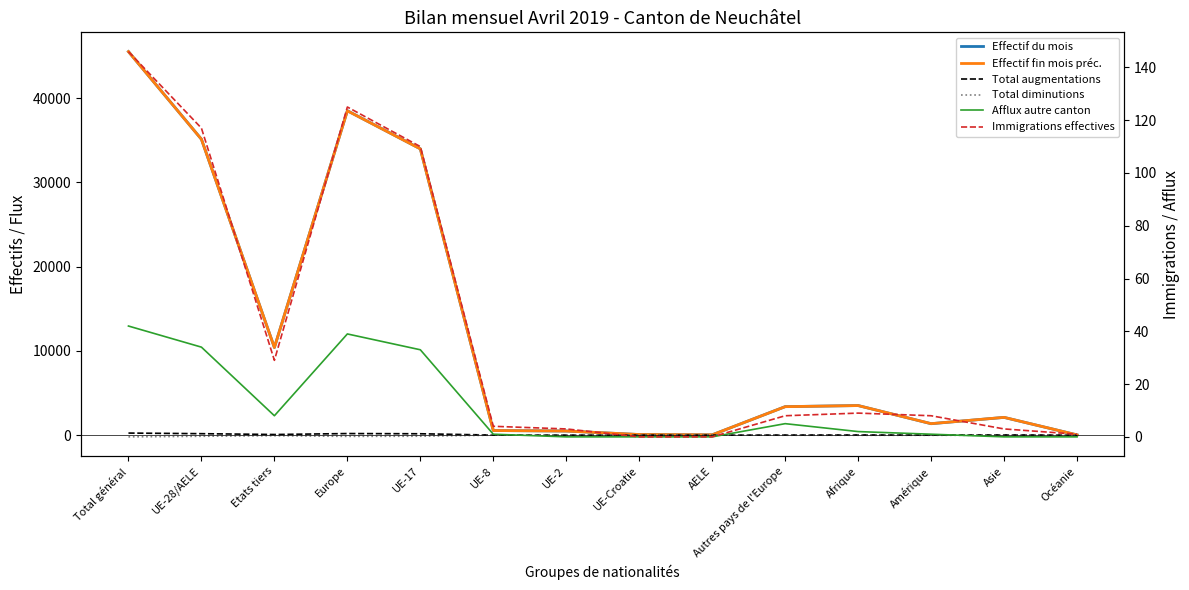

What is the label of the 9th point from the left?

AELE